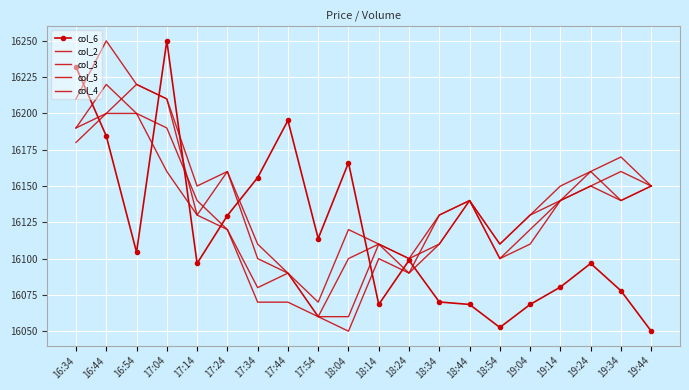

What is the minimum value for col_2?

16060.0